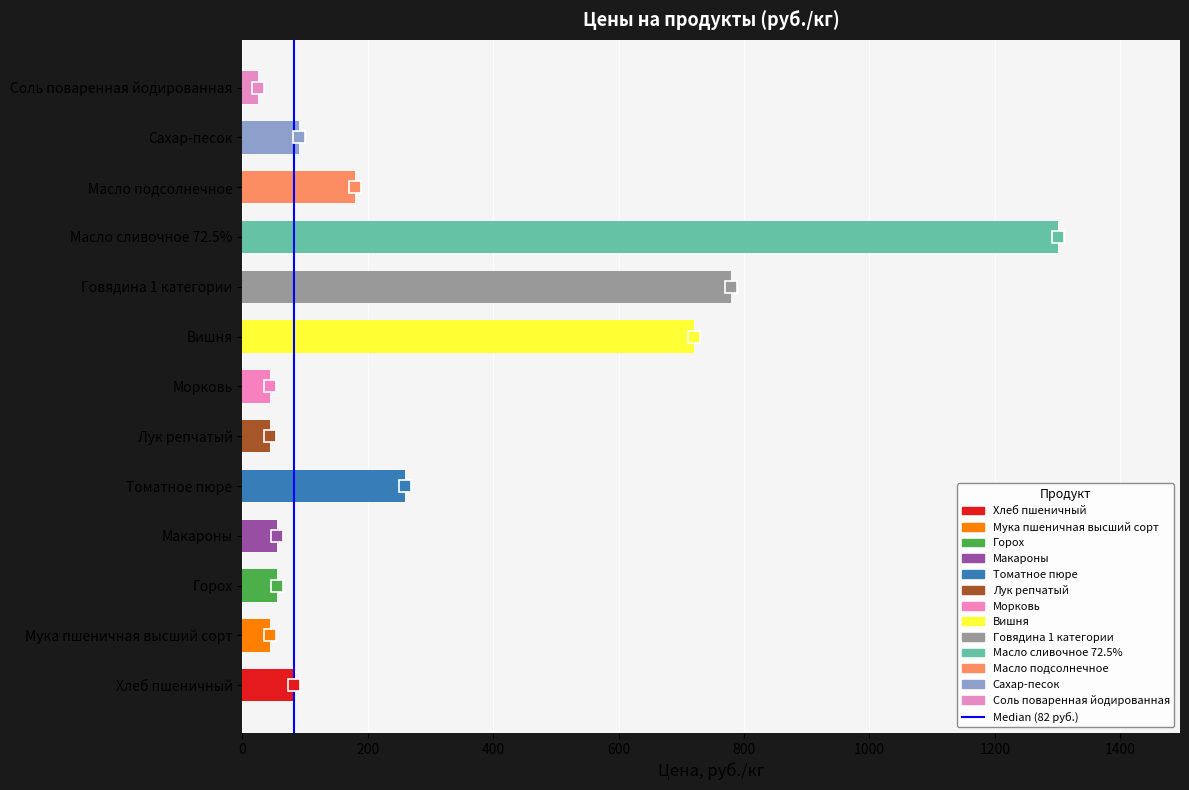

Which has a higher value, Сахар-песок or Масло подсолнечное?

Масло подсолнечное